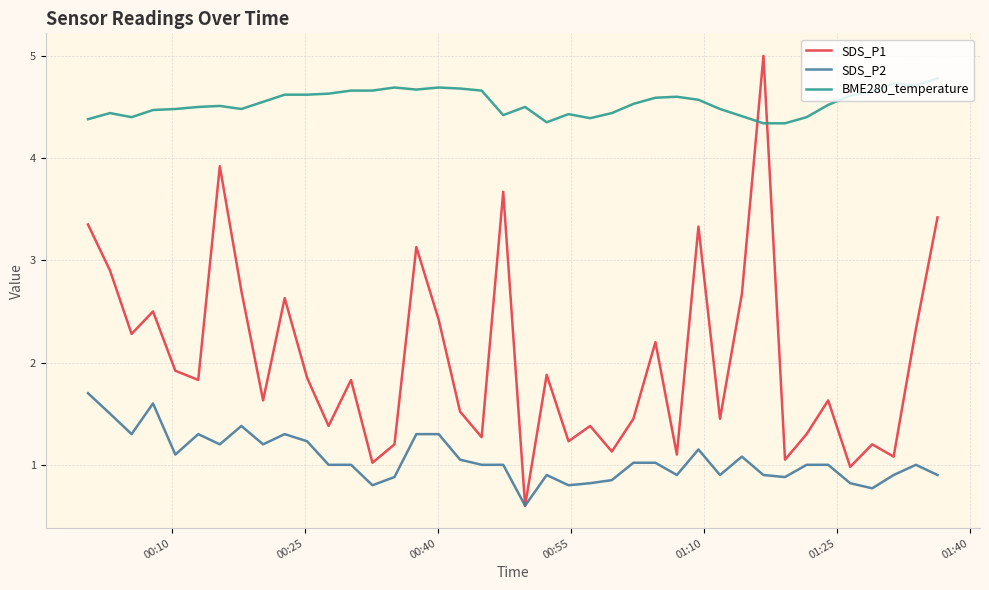

What is the maximum value shown in the chart?

5.0